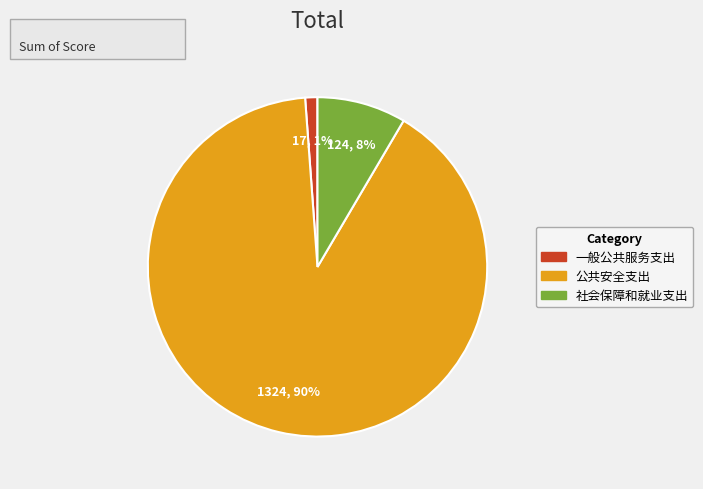

What percentage is the 社会保障和就业支出 slice, to the nearest percent?

8%